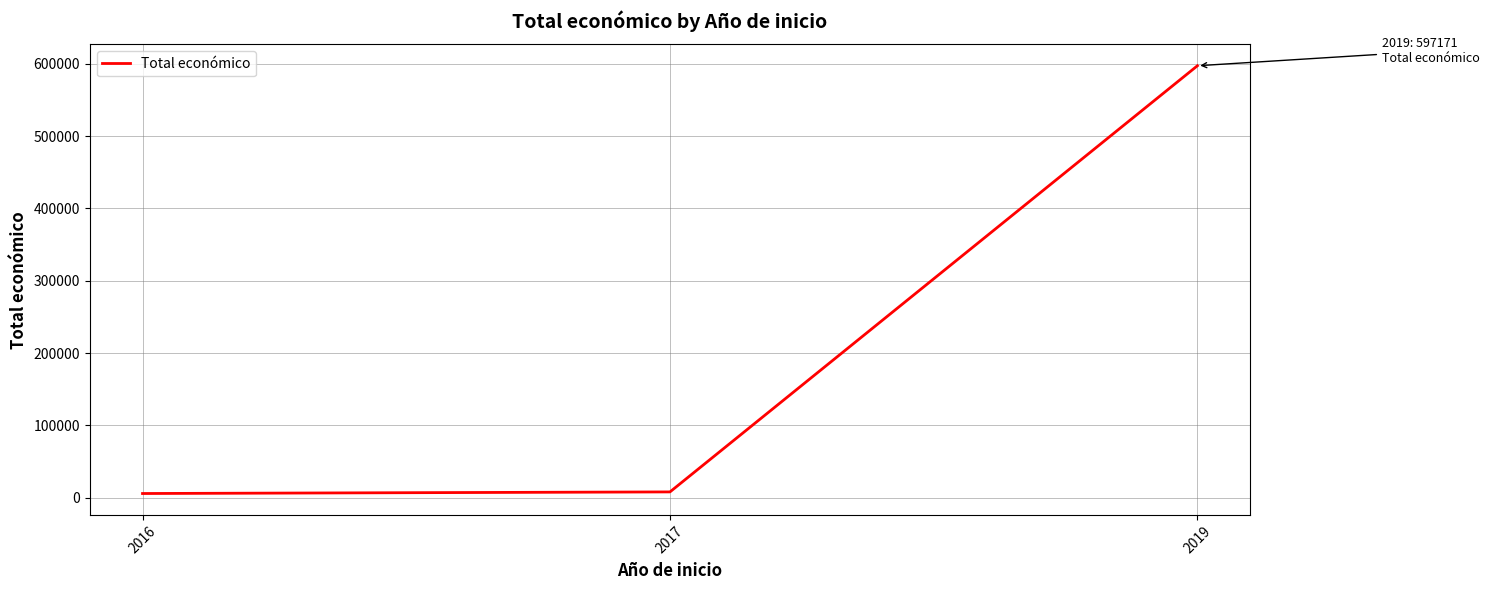

The value at 2019 is 597171. True or false?

True